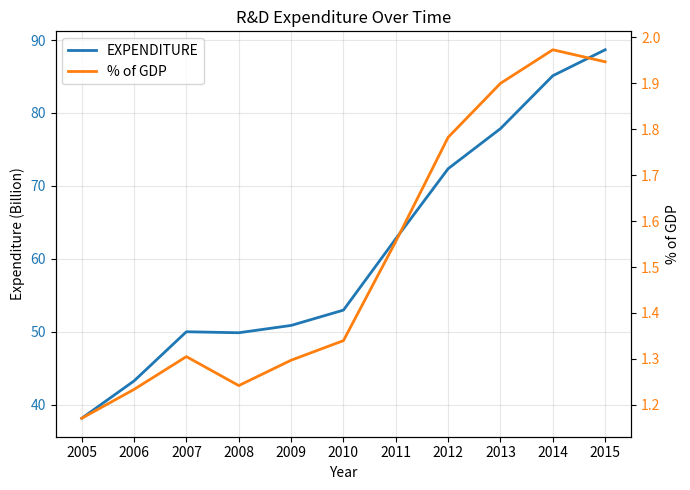

Between 2007 and 2013, which is larger?

2013